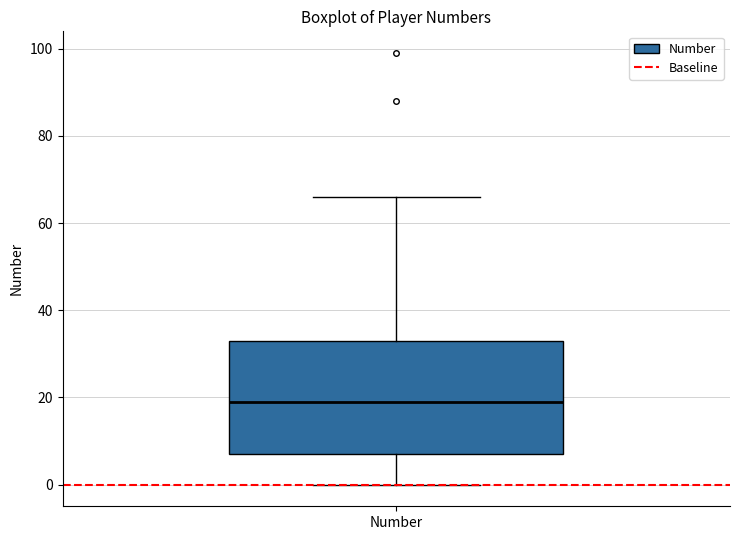

Transcribe this box plot: give where the median line is, the range the box spans, and where the two whiskers end, as read against the y-axis. The values are not printed on the chart, so give them approximately, as read against the axis.

median 20, box 8 to 34, whiskers 0 to 66